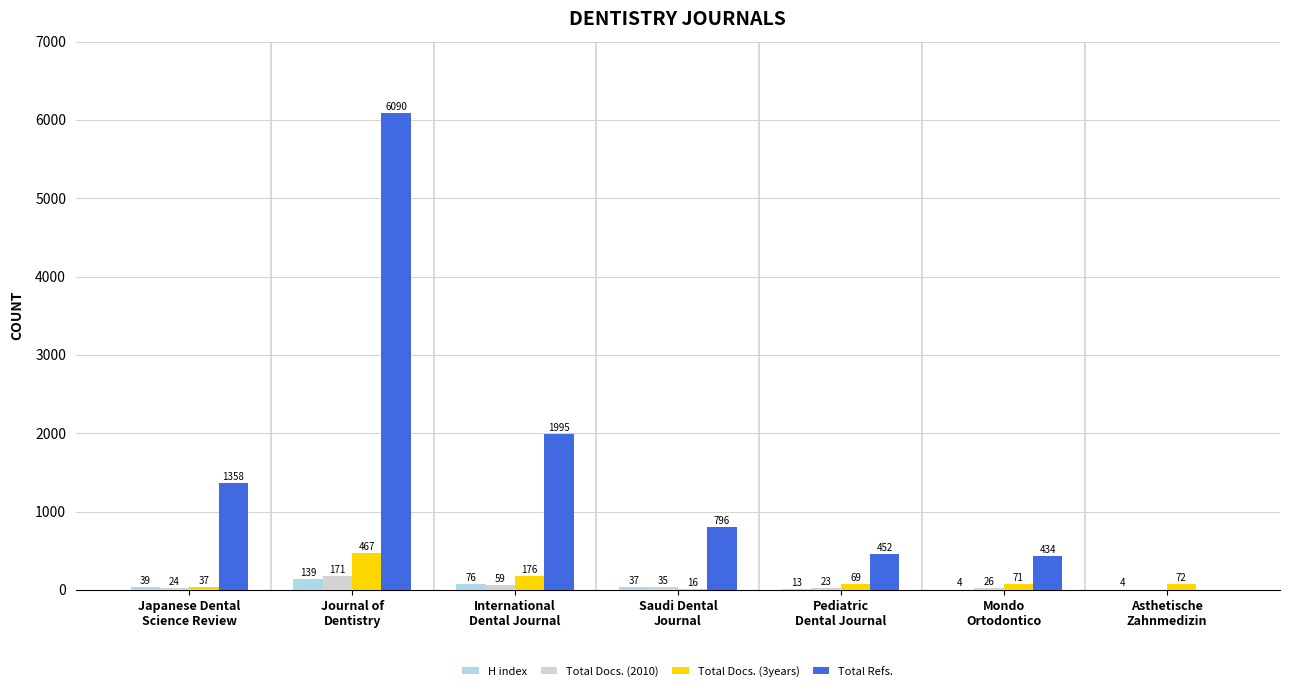

What is the sum of all H index values?

312